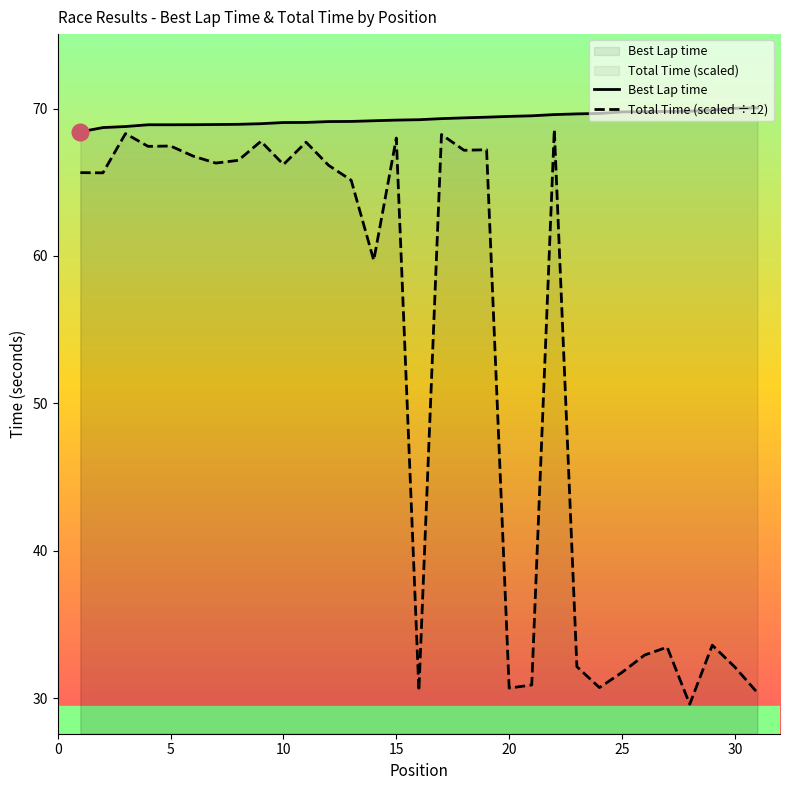

What is the minimum value shown in the chart?

29.6